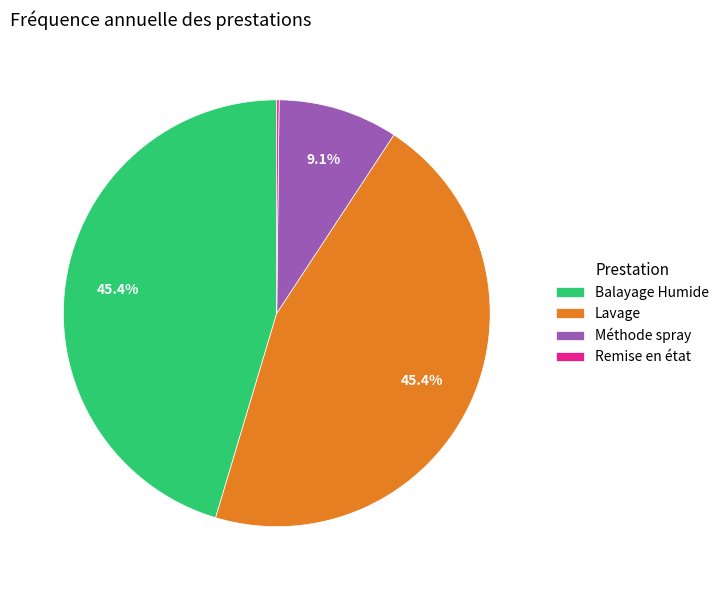

What is the ratio of the value at Balayage Humide to the value at Lavage?

1.0